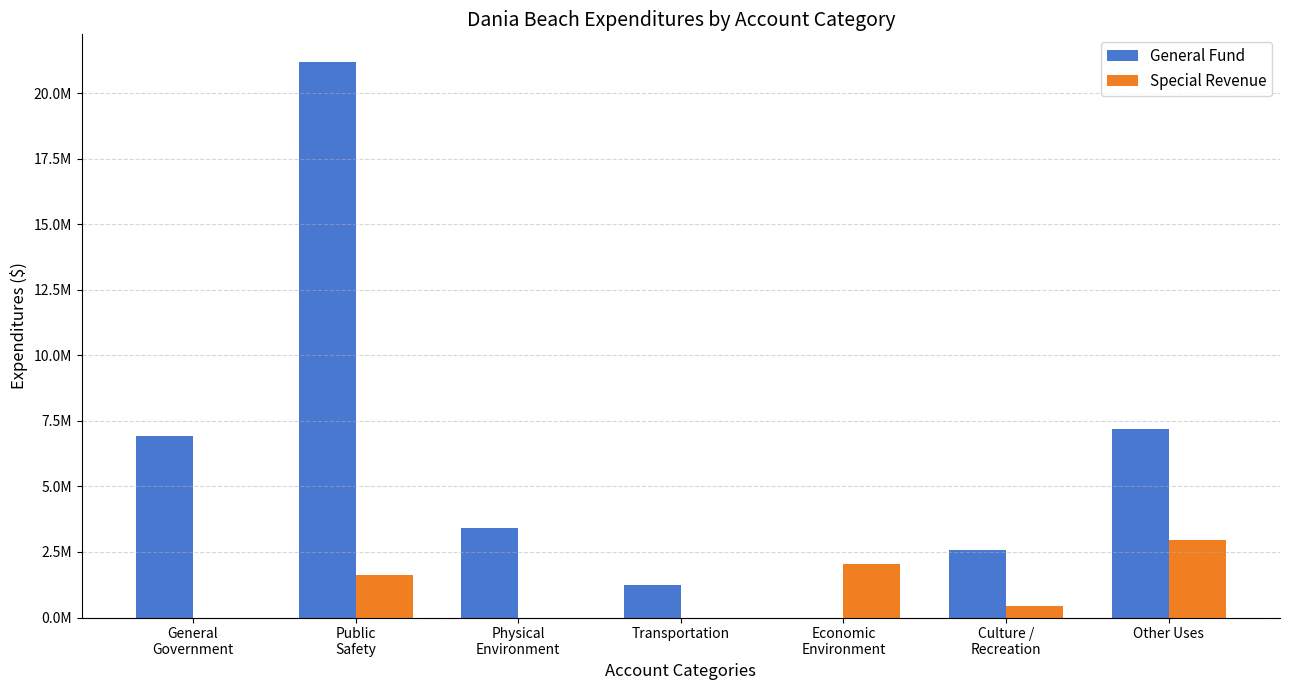

Between Physical
Environment and Other Uses, which series saw the biggest shift?

General Fund